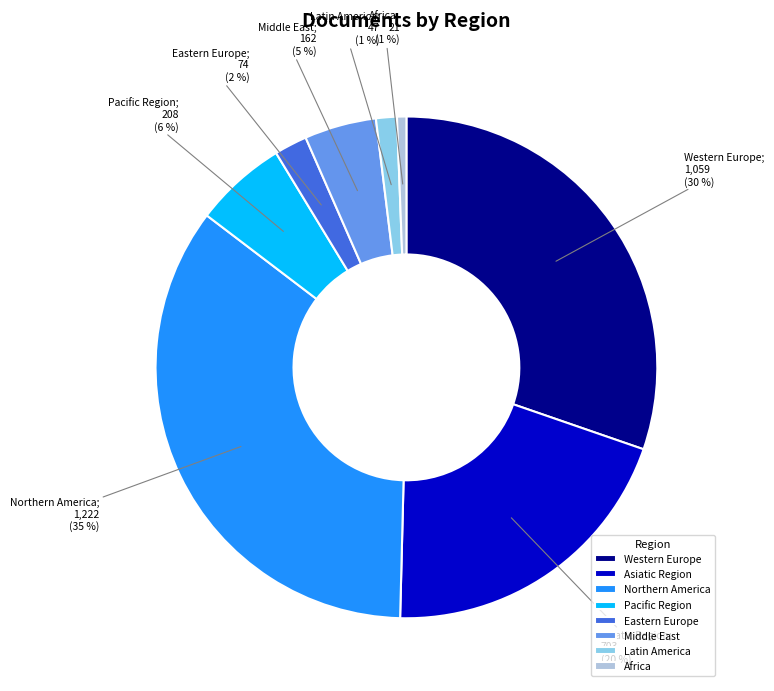

Is it true that Eastern Europe is 2% of the pie?

True